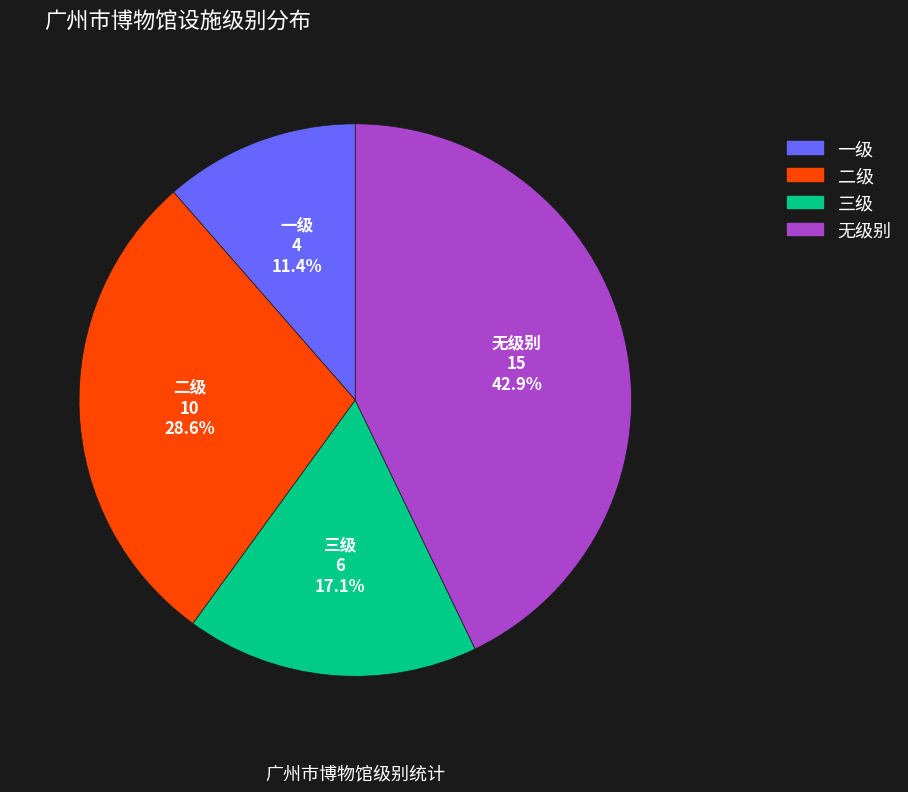

Rank the categories by value from highest to lowest.

无级别, 二级, 三级, 一级